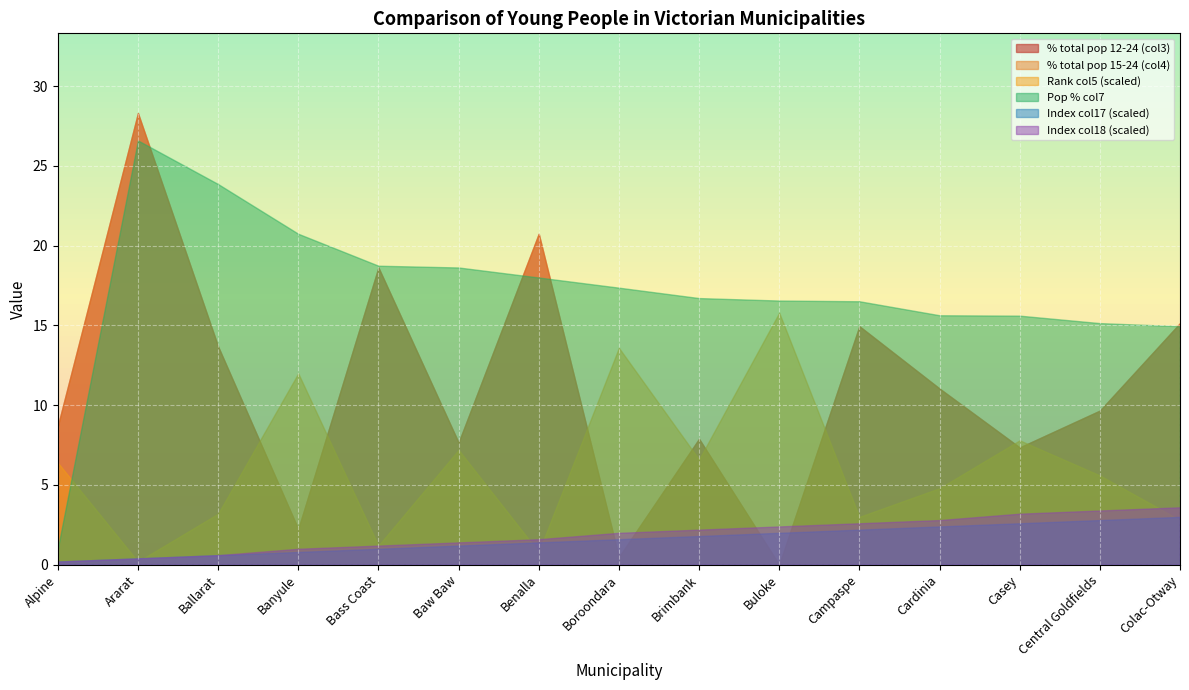

The Pop % col7 series shows 4.1 at Colac-Otway. True or false?

False